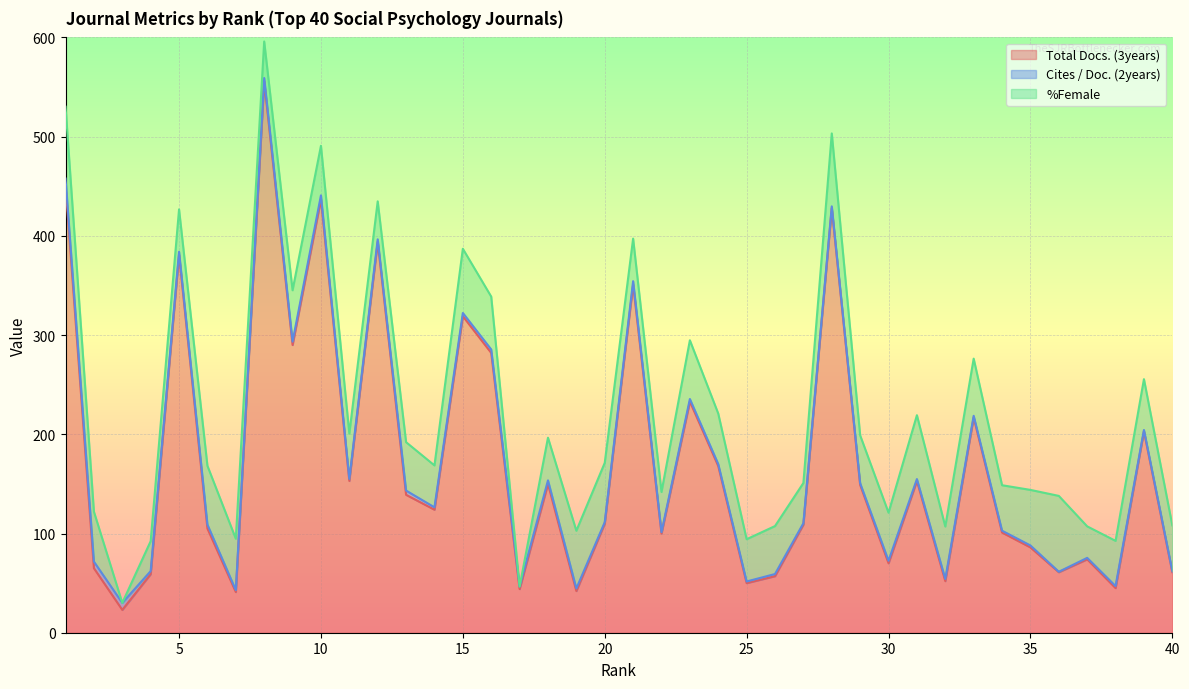

Reading left to right, list all the values displayed in this chart.

Total Docs. (3years): 451.0	65.0	23.0	59.0	381.0	105.0	41.0	556.0	290.0	437.0	153.0	394.0	139.0	124.0	319.0	282.0	44.0	150.0	42.0	110.0	351.0	100.0	233.0	168.0	50.0	57.0	109.0	428.0	149.0	70.0	153.0	52.0	217.0	101.0	86.0	61.0	74.0	45.0	203.0	61.0
Cites / Doc. (2years): 6.7	6.6	7.1	3.1	2.9	4.0	1.9	3.1	3.4	3.8	2.0	2.5	4.3	2.4	3.2	3.5	2.5	3.6	2.6	1.4	3.3	1.4	2.5	1.9	1.6	2.2	1.4	1.7	1.7	2.5	1.9	2.2	1.6	1.8	1.9	0.4	1.4	2.0	1.4	1.2
%Female: 72.4	50.4	0.0	30.2	42.8	59.3	51.9	36.8	51.8	50.0	45.7	38.3	48.8	42.2	64.7	53.3	0.0	43.0	58.2	59.8	42.9	40.5	59.2	50.9	42.6	48.3	40.5	73.5	48.3	48.5	64.4	52.8	57.6	45.8	56.0	76.5	31.8	45.6	51.2	46.0